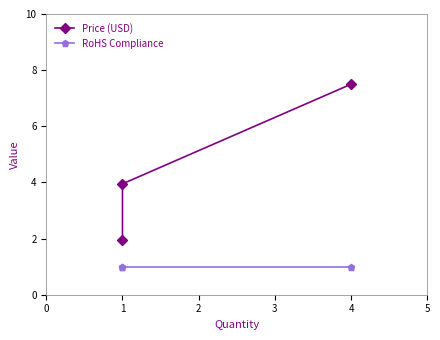

Between 1 and 0, which is larger?

1